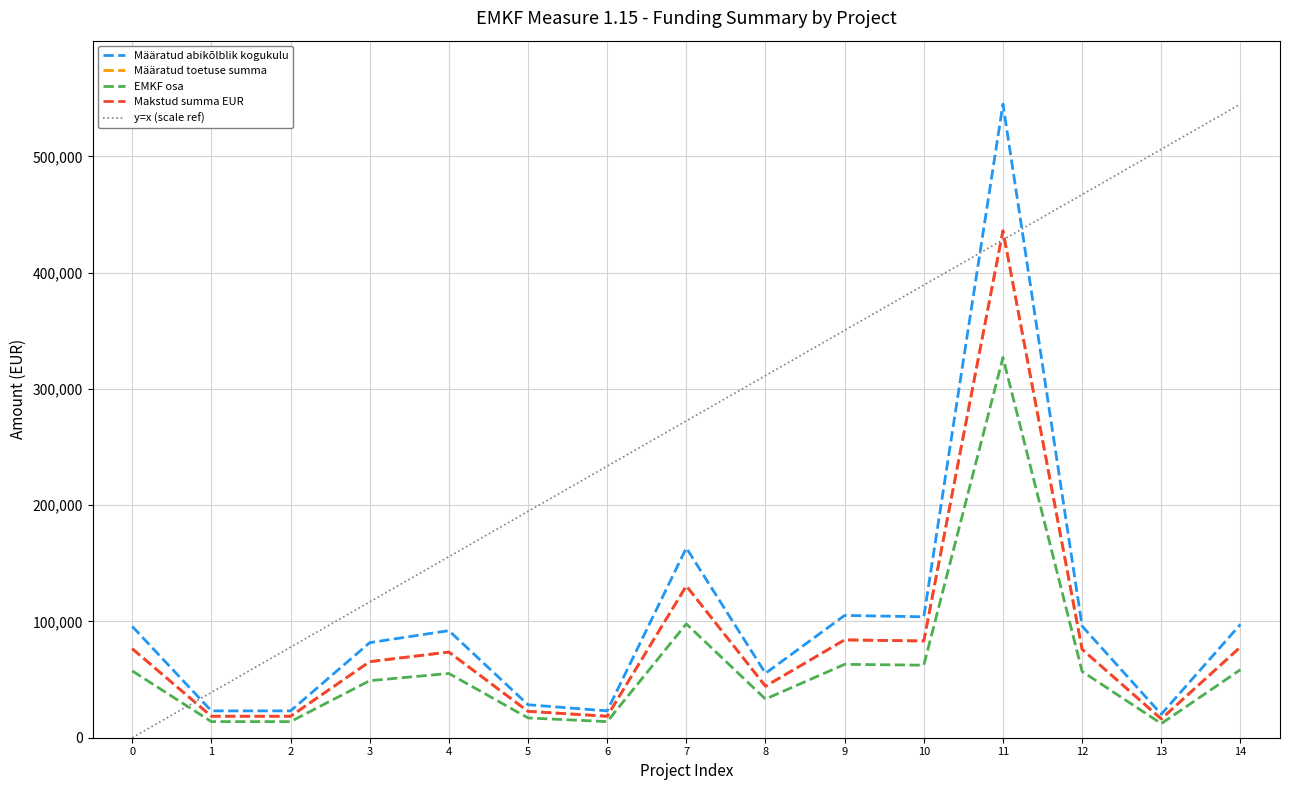

Between 0 and 1, which series saw the biggest shift?

Määratud abikõlblik kogukulu